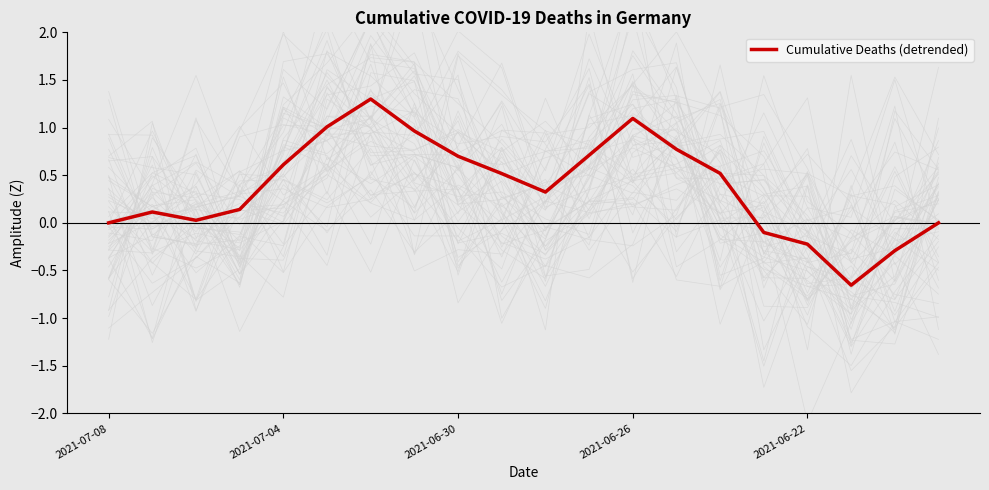

The Cumulative Deaths (detrended) series shows -0.2 at 2021-06-22. True or false?

True